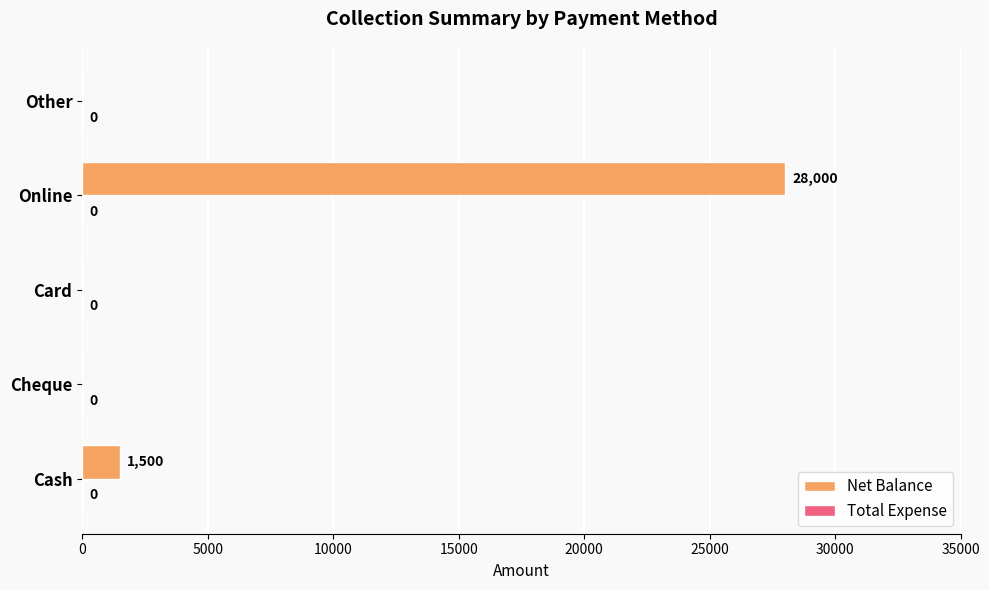

Is it true that the value at Cheque is -17648?

False